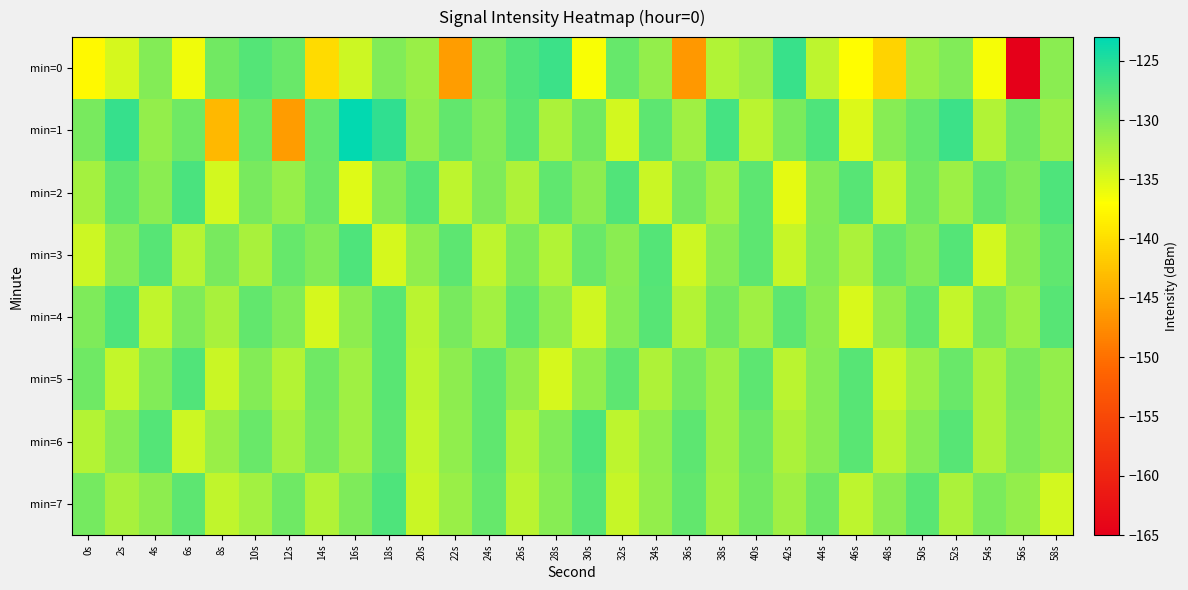

At which category is the sum across all series the highest?

18s